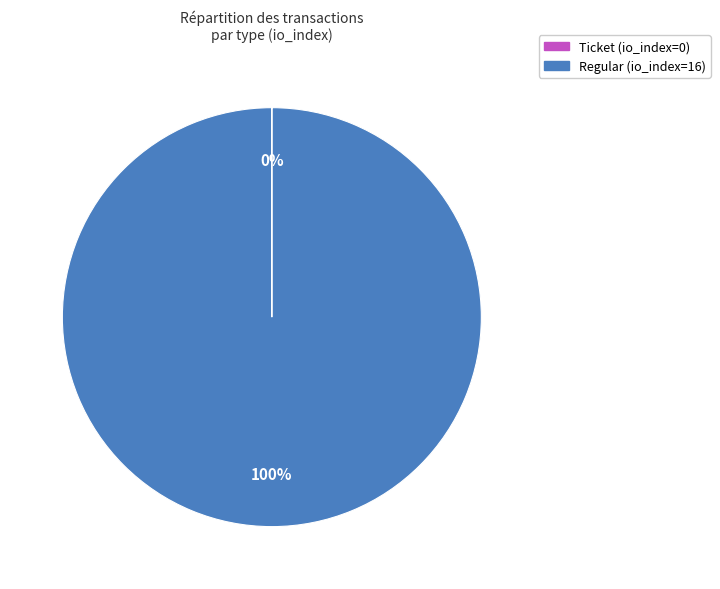

To the nearest percent, what is the average slice percentage?

50%